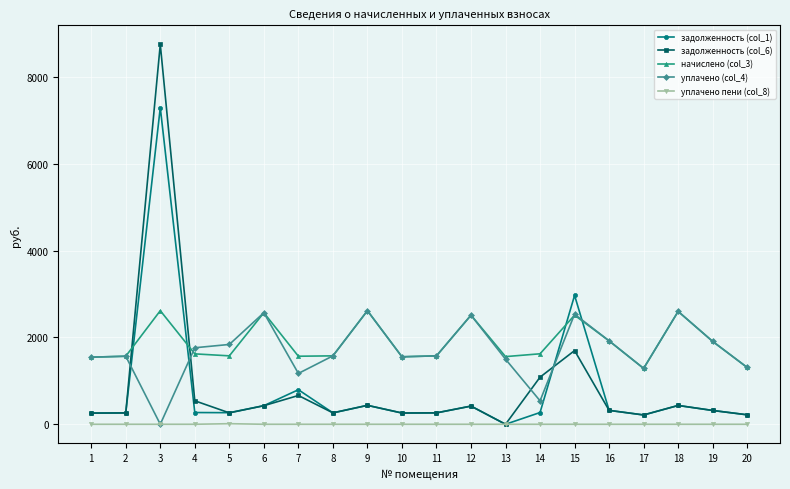

How many interior local peaks does the задолженность (col_6) series have?

6